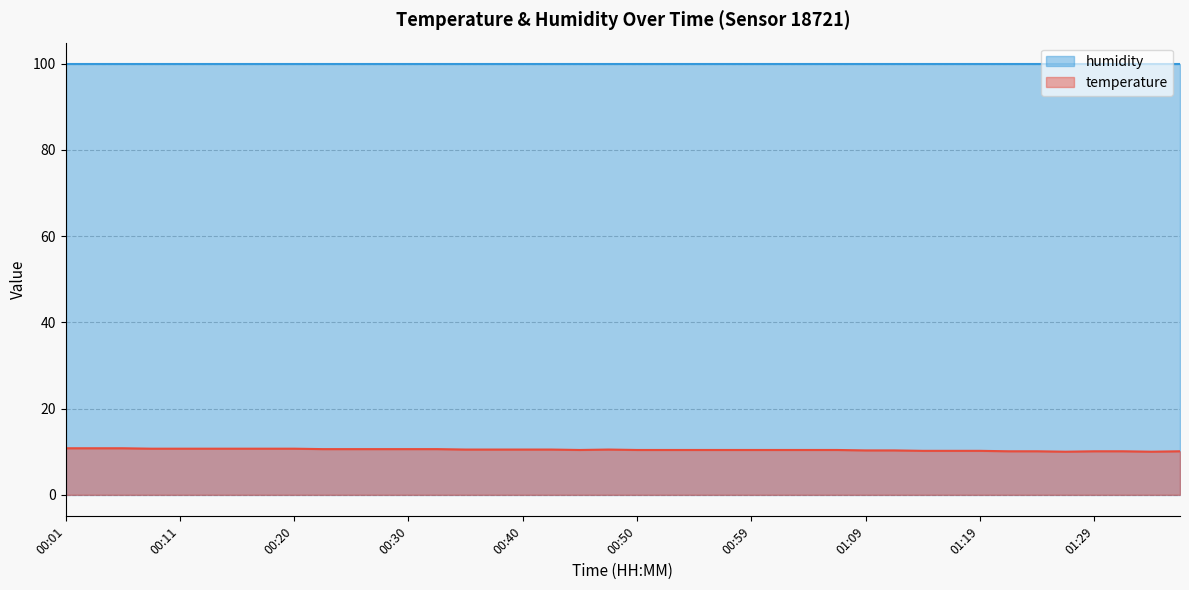

The value at 01:29 is 10.1. True or false?

True